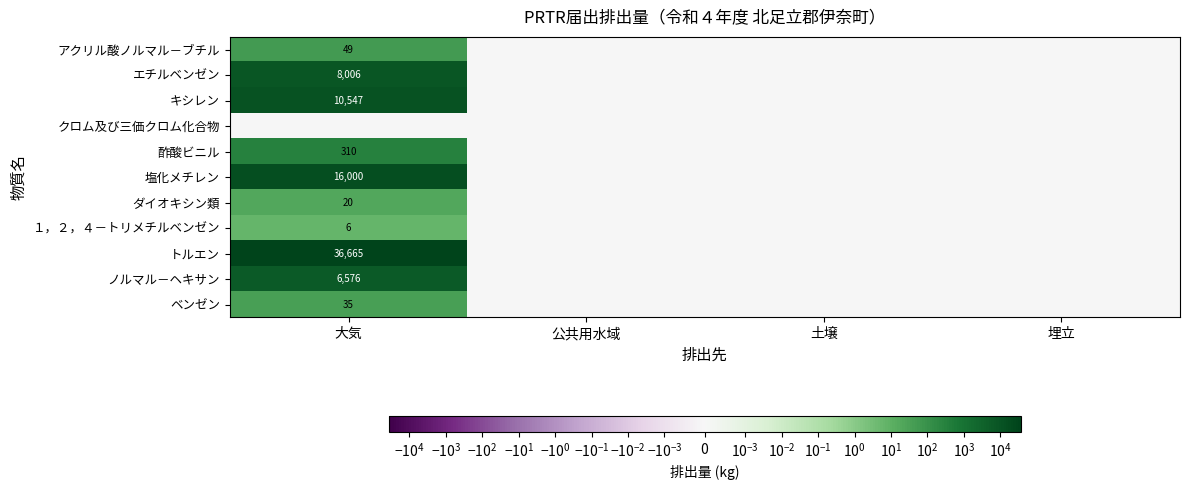

Is the value of 酢酸ビニル at 大気 greater than the value of エチルベンゼン at 大気?

No